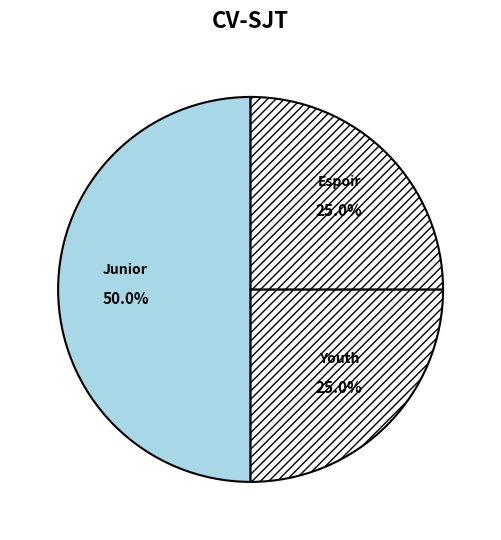

To the nearest percent, what is the difference between the largest and smallest slice percentages?

25%